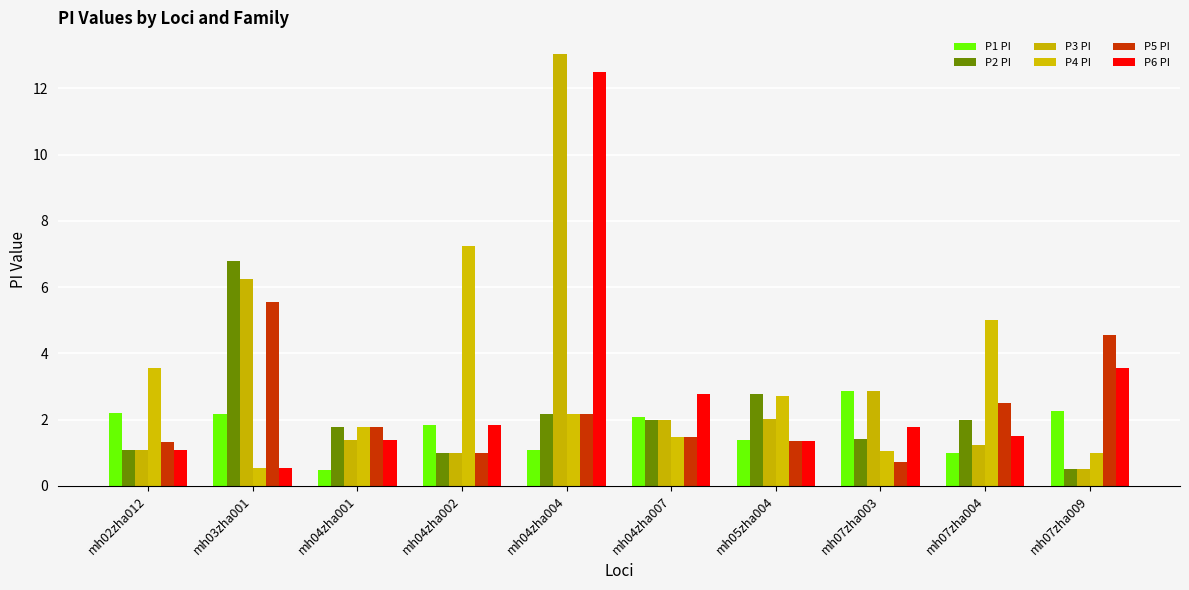

At mh04zha001, list the series in order from smallest to largest.

P1 PI, P3 PI, P6 PI, P2 PI, P4 PI, P5 PI